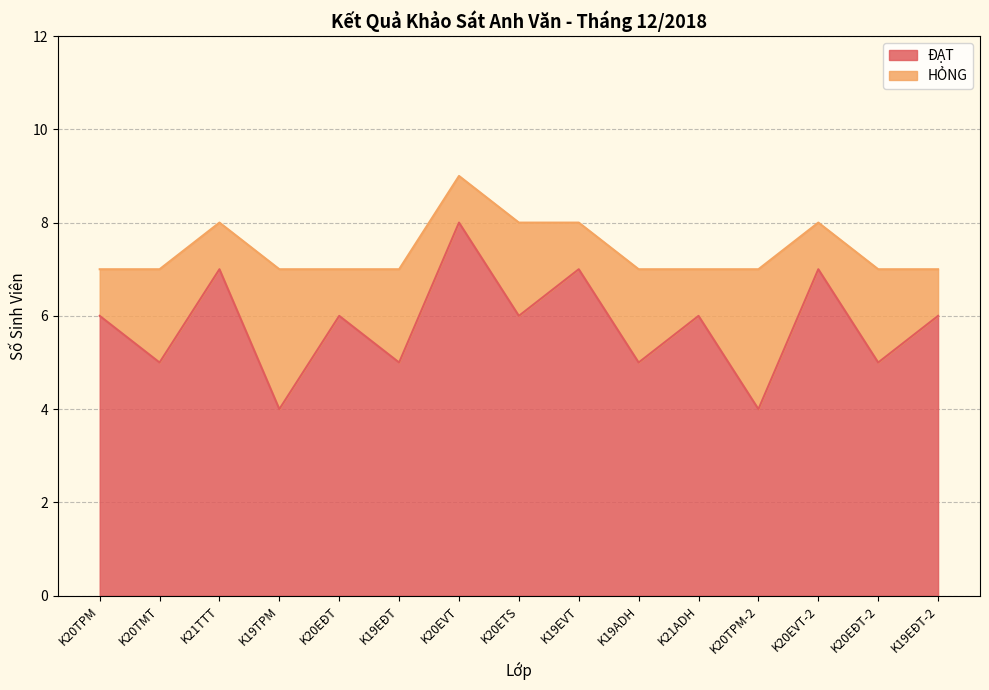

What is the sum of the values at K20TMT and K20ETS?

11